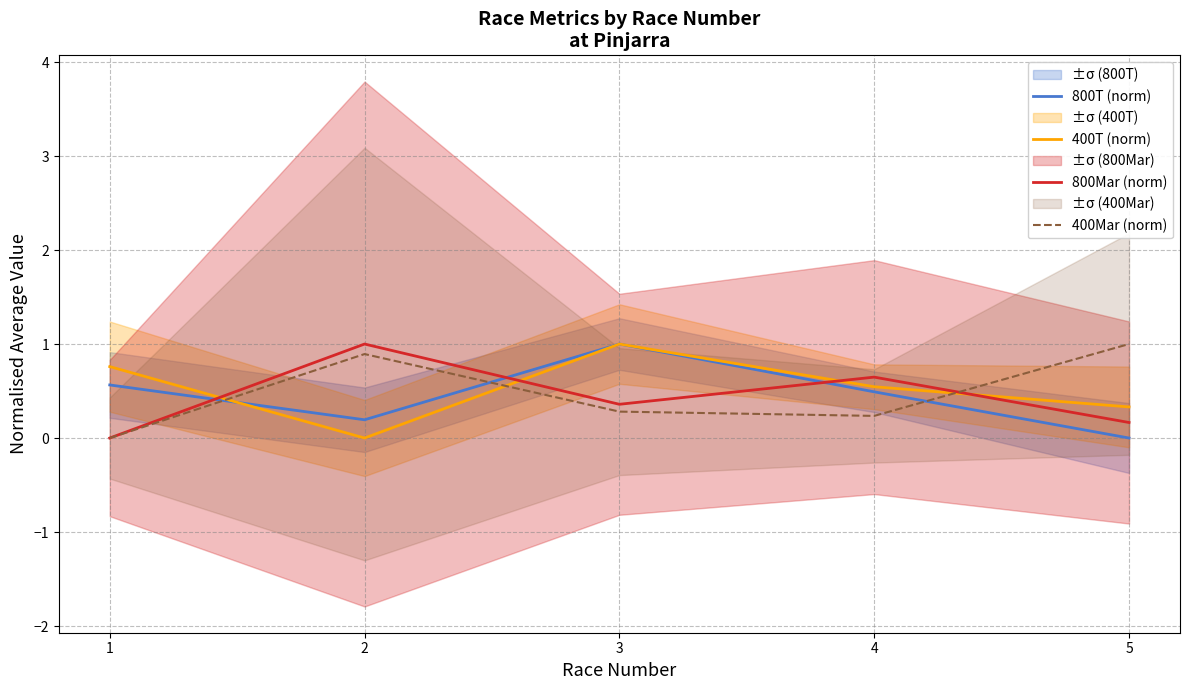

How many lines are shown in the chart?

4